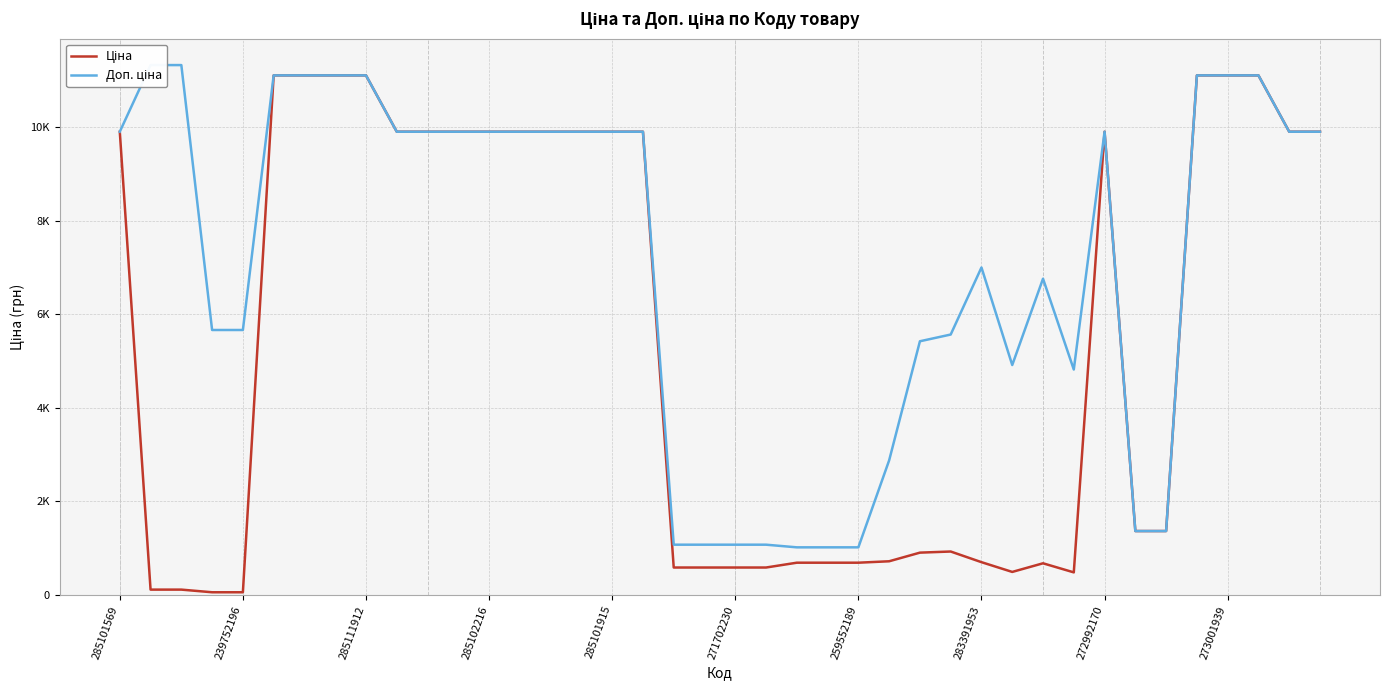

Reading left to right, extract all data points from this chart.

Ціна: 9908.5	113.3	113.3	56.7	56.7	11113.6	11113.6	11113.6	11113.6	9908.5	9908.5	9908.5	9908.5	9908.5	9908.5	9908.5	9908.5	9908.5	586.0	586.0	586.0	586.0	689.1	689.1	689.1	719.6	904.3	928.3	700.4	491.7	676.4	482.1	9908.5	1366.3	1366.3	11113.6	11113.6	11113.6	9908.5	9908.5
Доп. ціна: 9908.5	11334.0	11334.0	5667.0	5667.0	11113.6	11113.6	11113.6	11113.6	9908.5	9908.5	9908.5	9908.5	9908.5	9908.5	9908.5	9908.5	9908.5	1074.5	1074.5	1074.5	1074.5	1017.8	1017.8	1017.8	2878.5	5425.9	5569.9	7004.3	4917.4	6764.4	4821.4	9908.5	1366.0	1366.0	11113.6	11113.6	11113.6	9908.5	9908.5